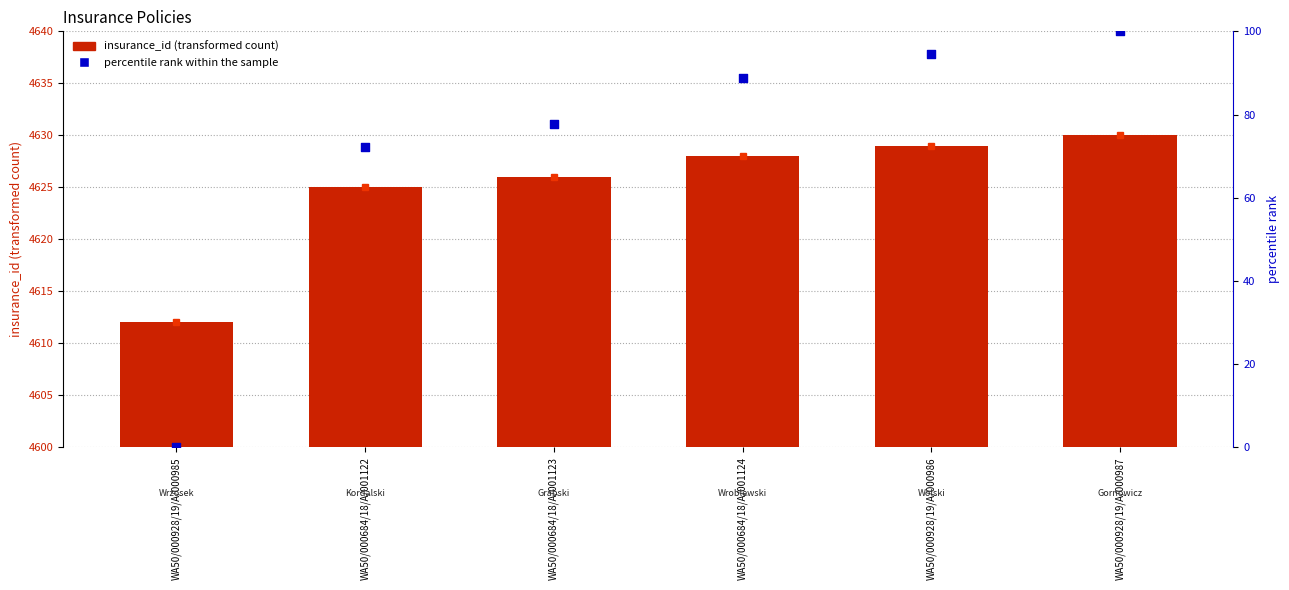

Which series has the widest spread of Y values?

percentile rank within the sample